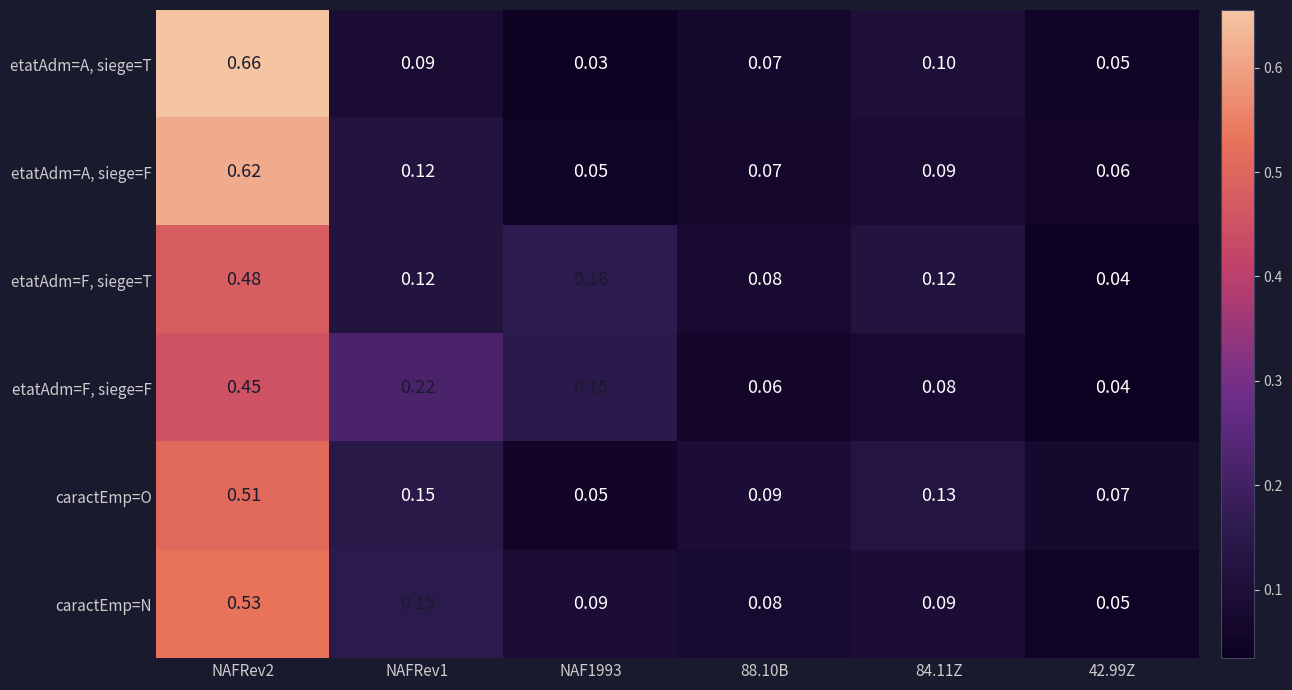

Rank the series by their maximum value, from highest to lowest.

etatAdm=A, siege=T, etatAdm=A, siege=F, caractEmp=N, caractEmp=O, etatAdm=F, siege=T, etatAdm=F, siege=F